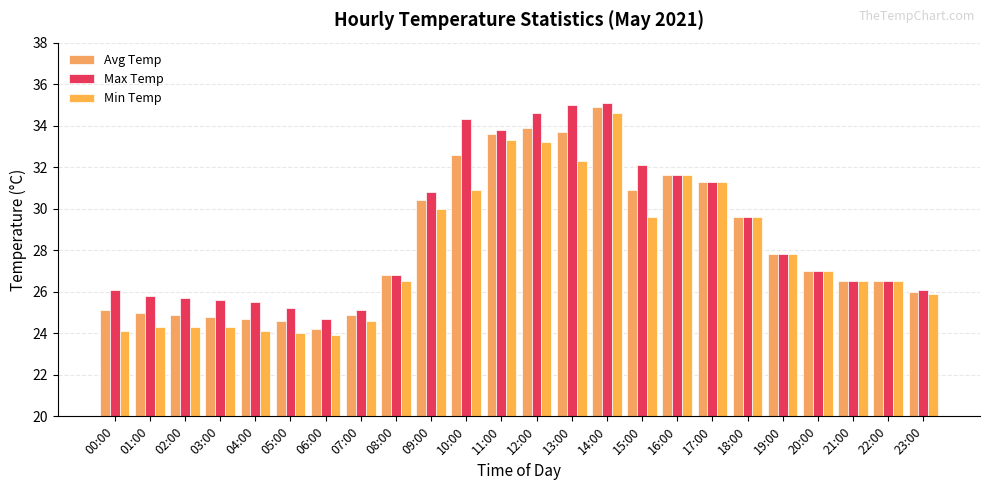

How many series are shown in this chart?

3